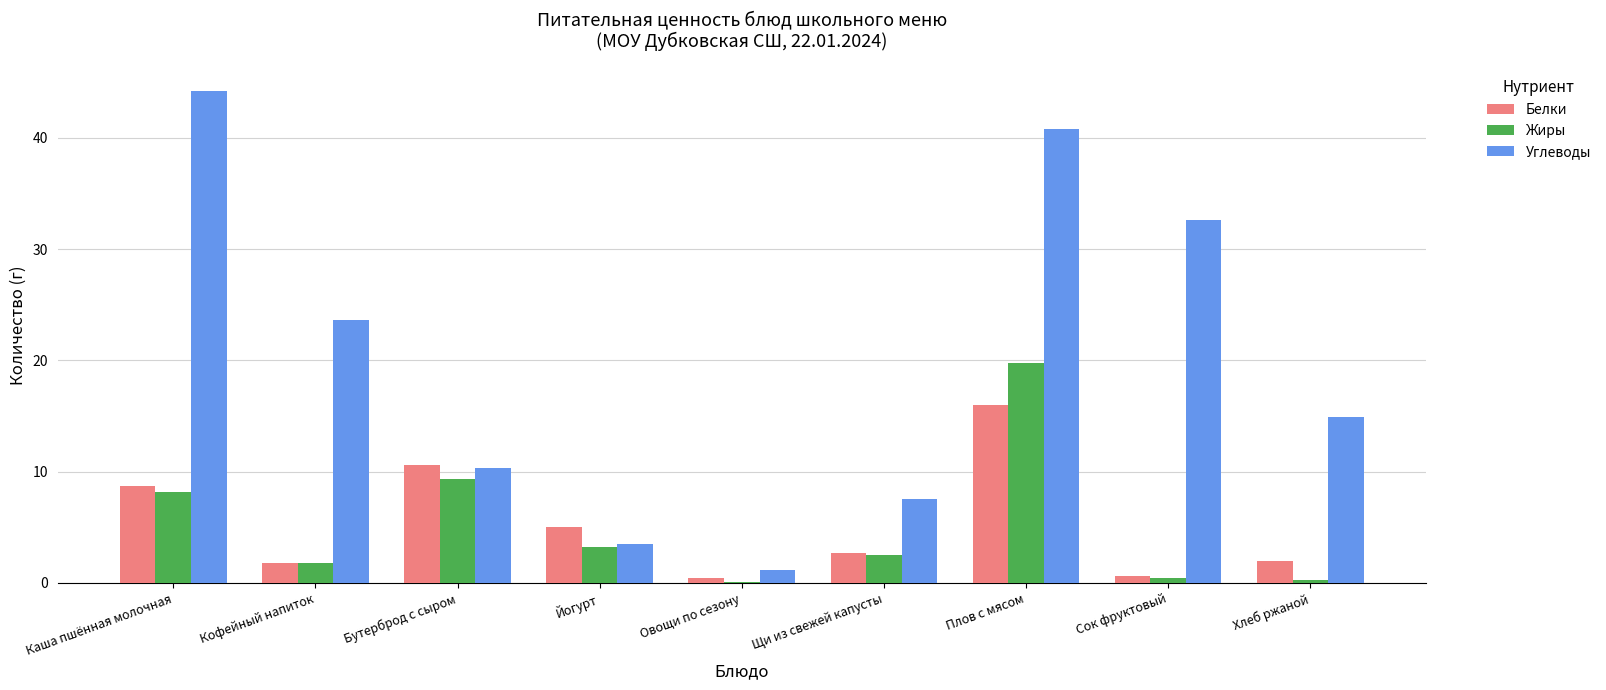

Which category has the highest value in the Жиры series?

Плов с мясом